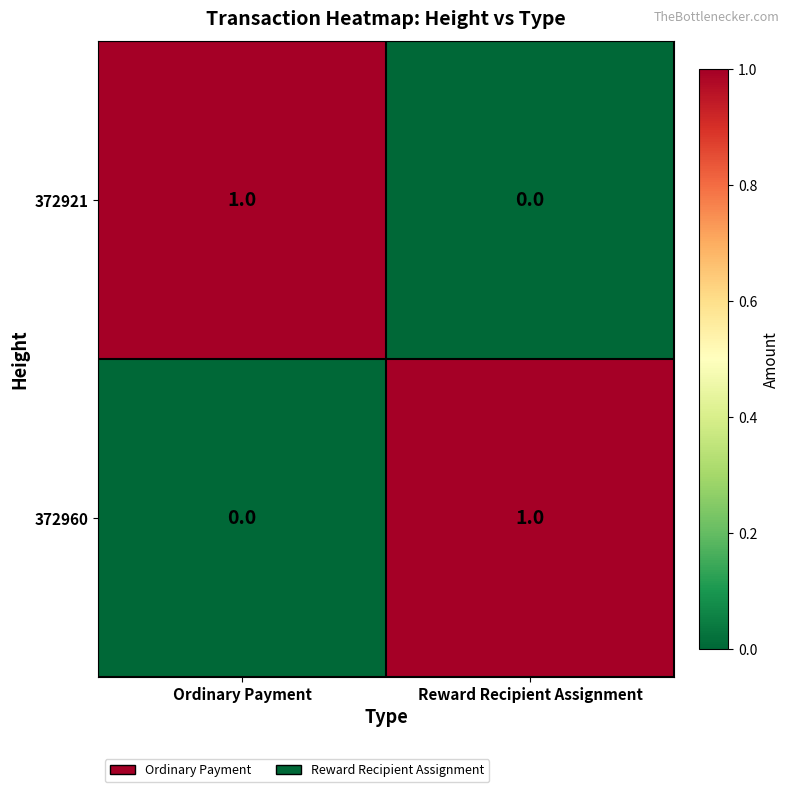

Rank the series at Ordinary Payment from lowest to highest value.

372960, 372921